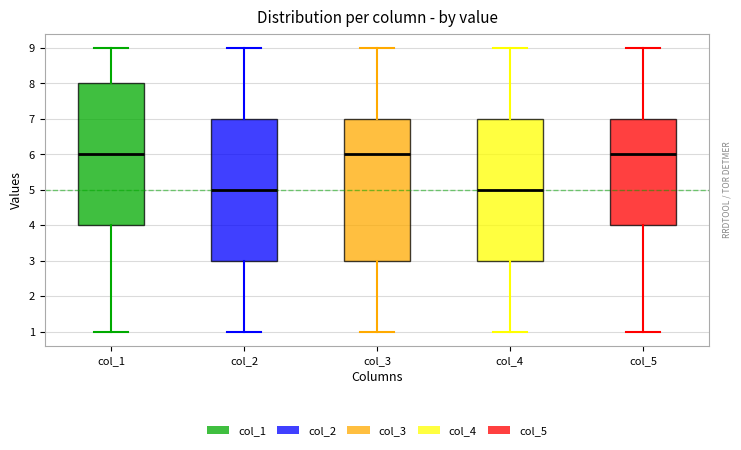

Reading left to right, transcribe this box plot: for each box, give where its median line is, the range the box spans, and where its two whiskers end, as read against the y-axis. The values are not printed on the chart, so give them approximately, as read against the axis.

col_1: median 6, box 4 to 8, whiskers 1 to 9
col_2: median 5, box 3 to 7, whiskers 1 to 9
col_3: median 6, box 3 to 7, whiskers 1 to 9
col_4: median 5, box 3 to 7, whiskers 1 to 9
col_5: median 6, box 4 to 7, whiskers 1 to 9